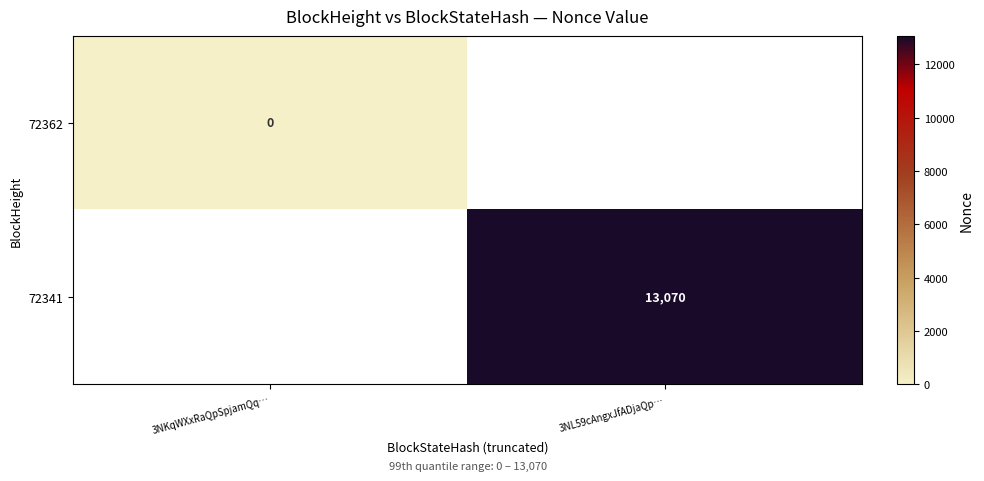

How many categories are shown in the chart?

2